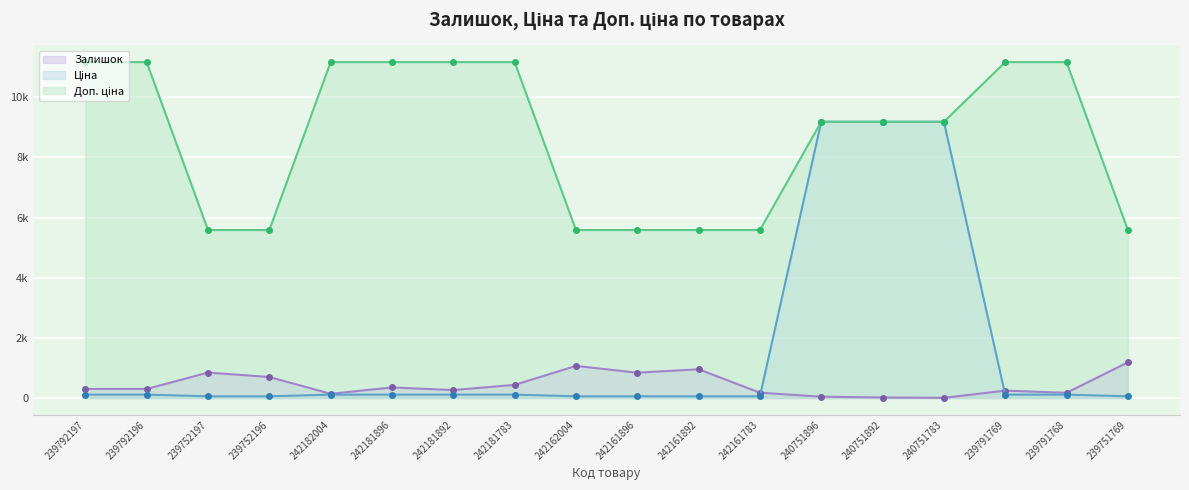

Which series has the largest total across all categories?

Доп. ціна